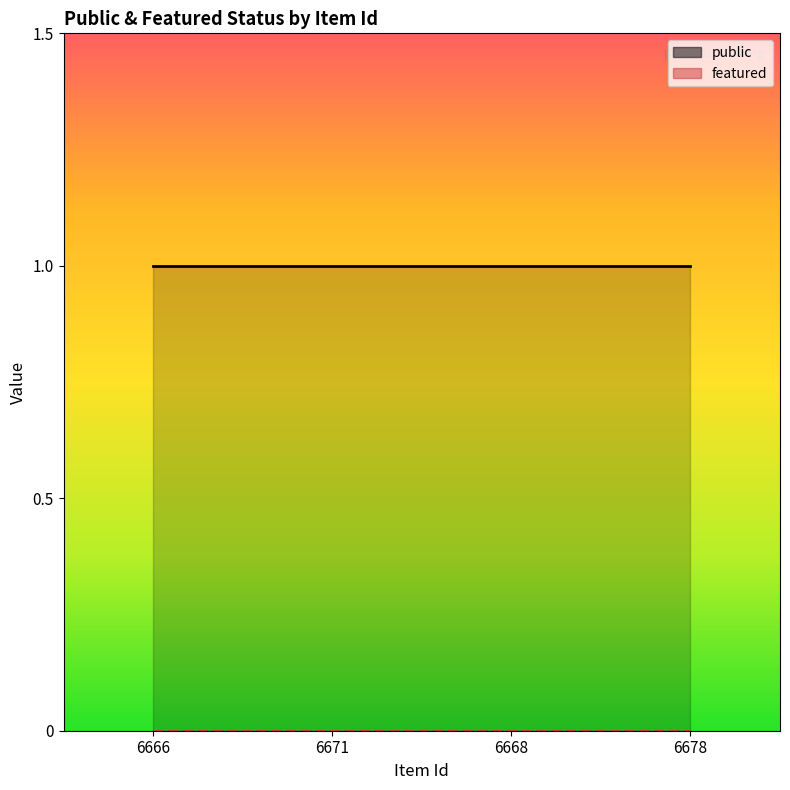

What position from the left is 6668?

3